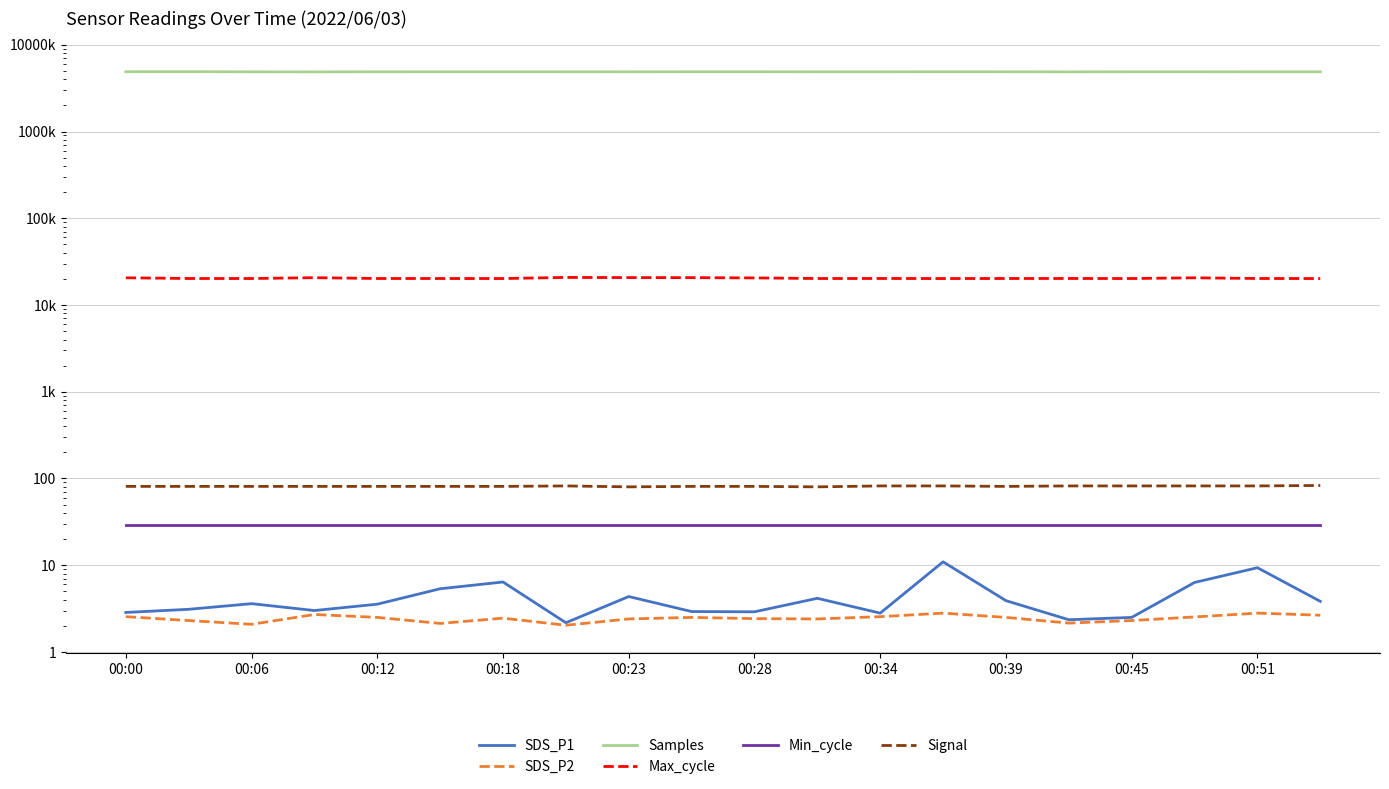

What is the approximate value of SDS_P2 at 00:34?

2.5